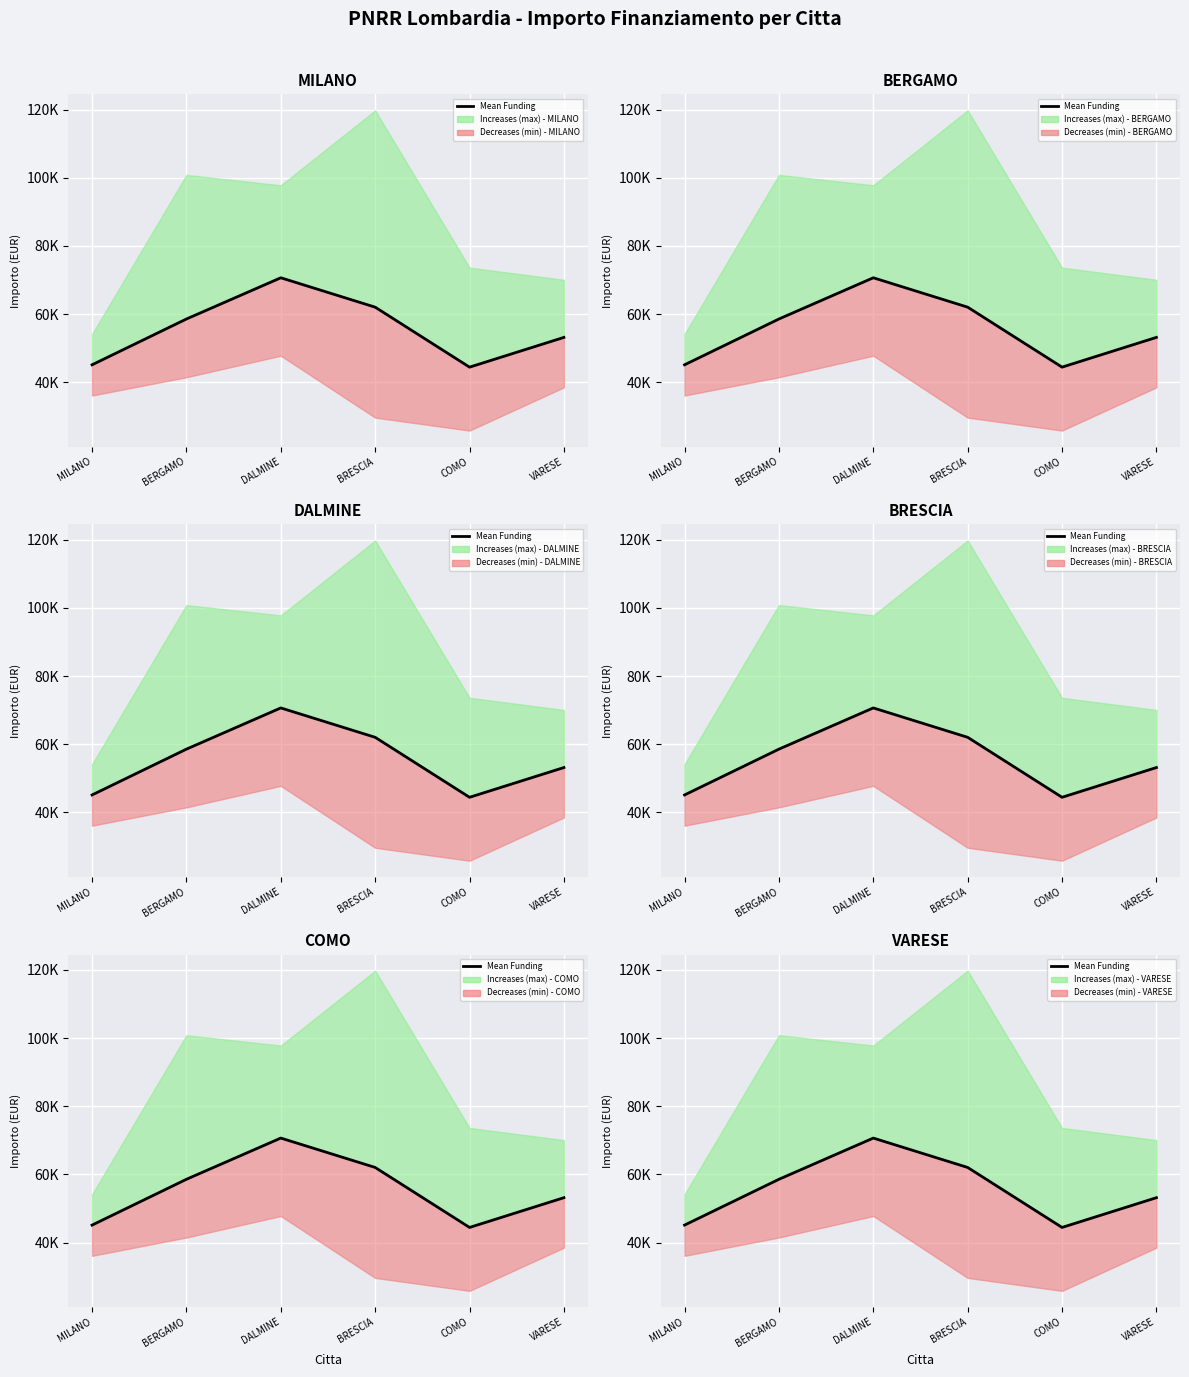

What is the minimum value shown in the chart?

44448.1